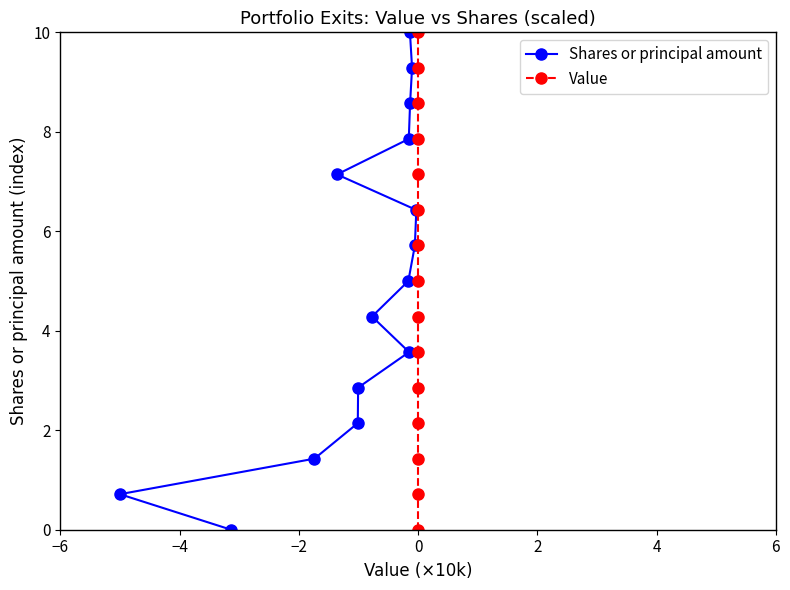

What is the maximum value for Shares or principal amount?

10.0